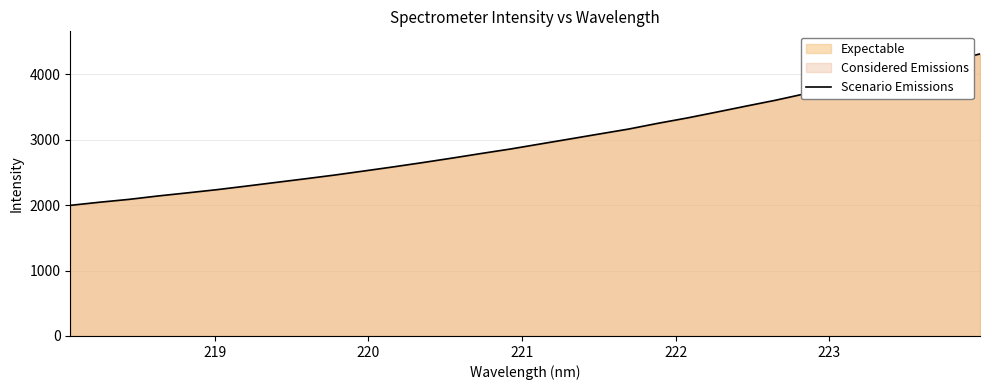

What is the greatest value displayed?

4309.7